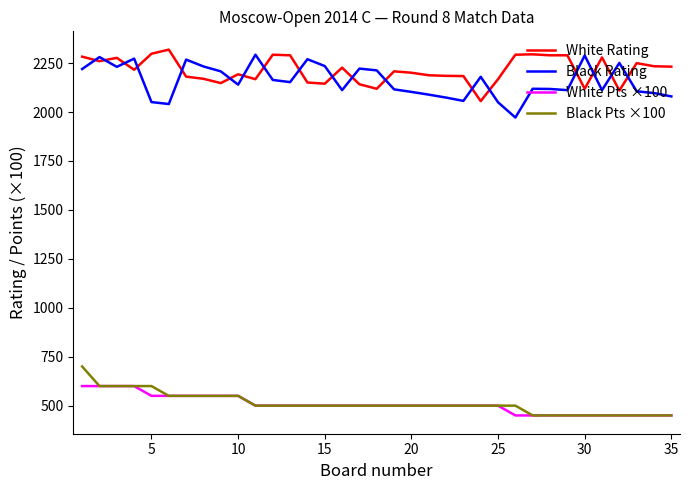

What are all the series names shown in the legend?

White Rating, Black Rating, White Pts ×100, Black Pts ×100